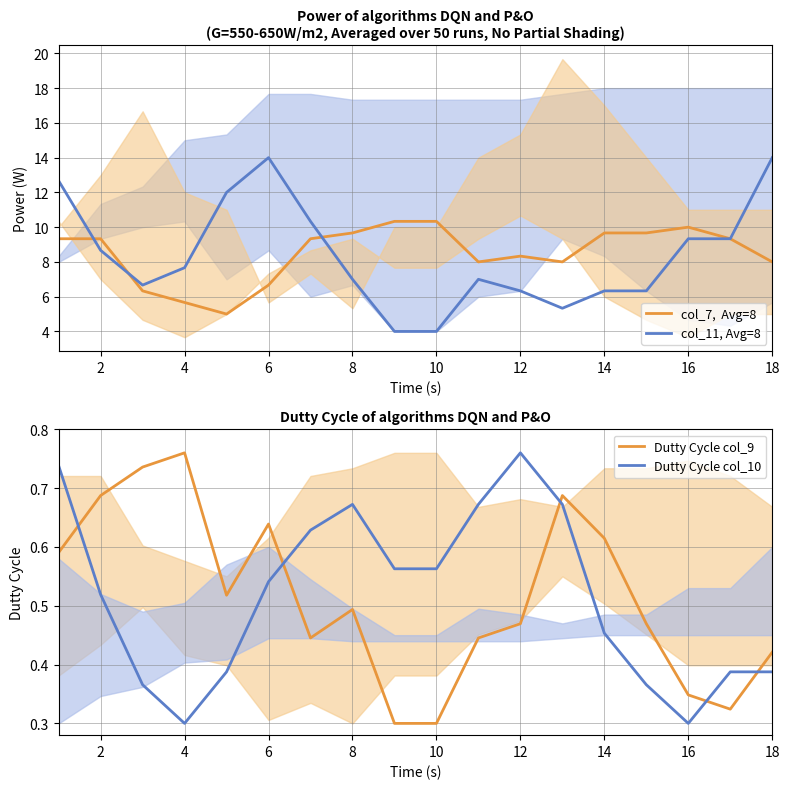

True or false: Dutty Cycle col_9 and Dutty Cycle col_10 intersect in this chart.

True